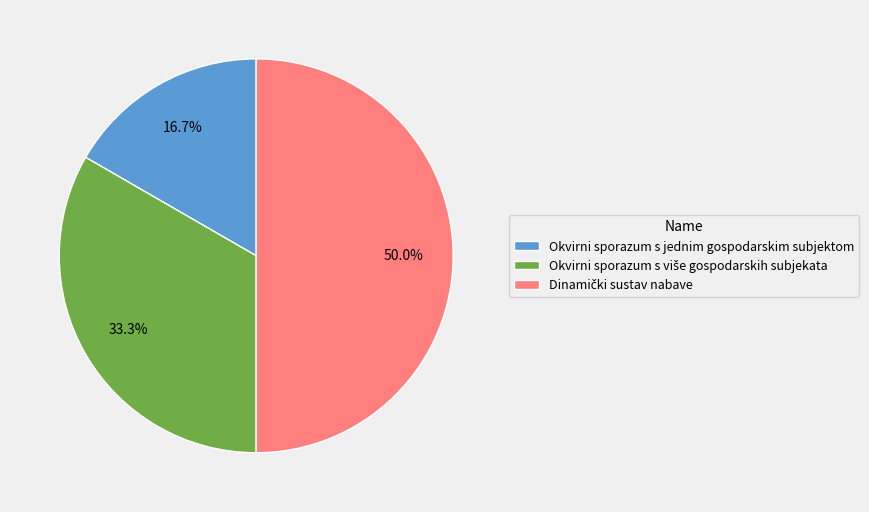

The Okvirni sporazum s jednim gospodarskim subjektom slice represents 17% of the pie. True or false?

True